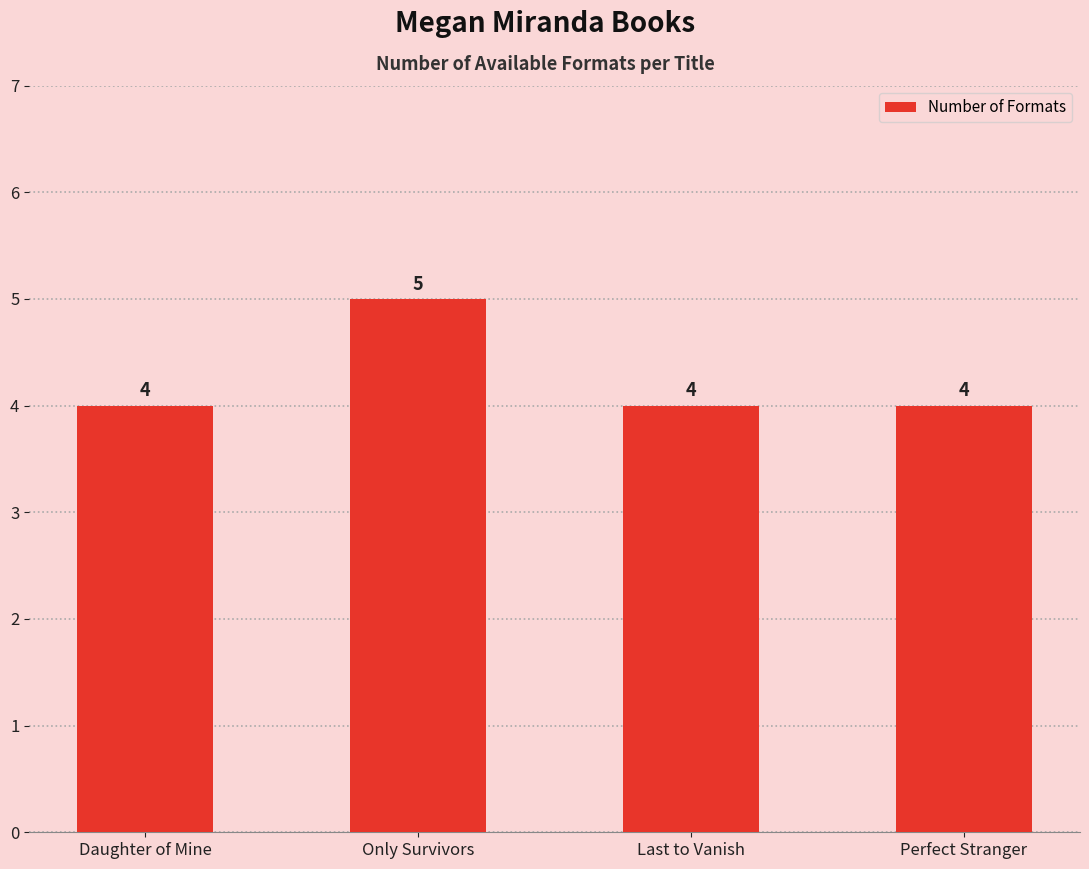

How many data points are above 4?

1